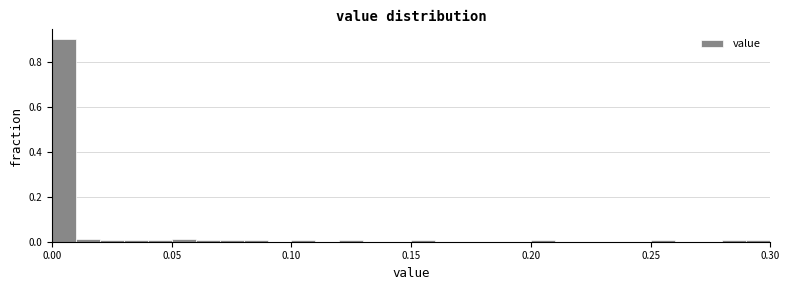

Read against the x-axis, roughly where is the centre of the tallest bar?

0.005